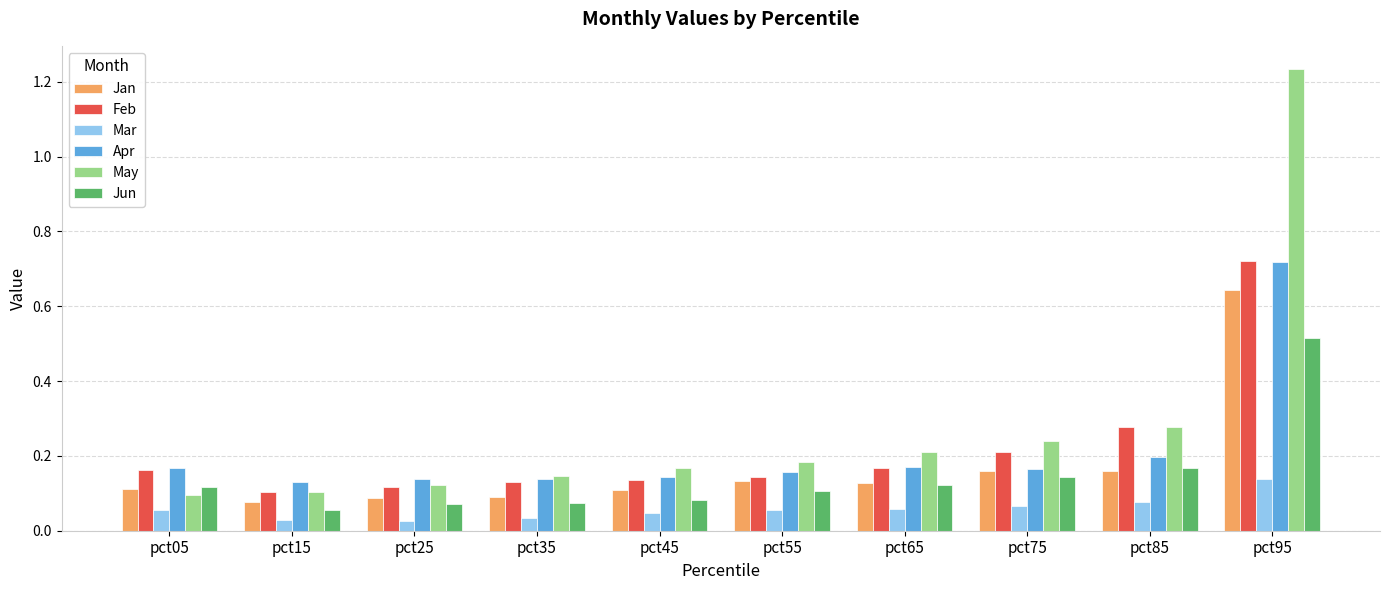

The Jan series shows 0.0 at pct15. True or false?

False